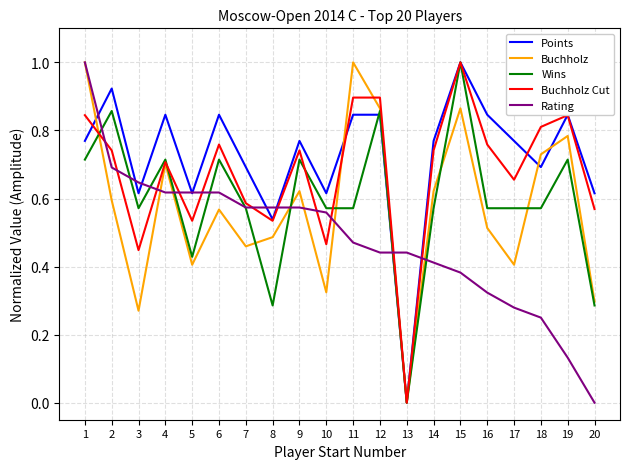

Which series has the largest total across all categories?

Points